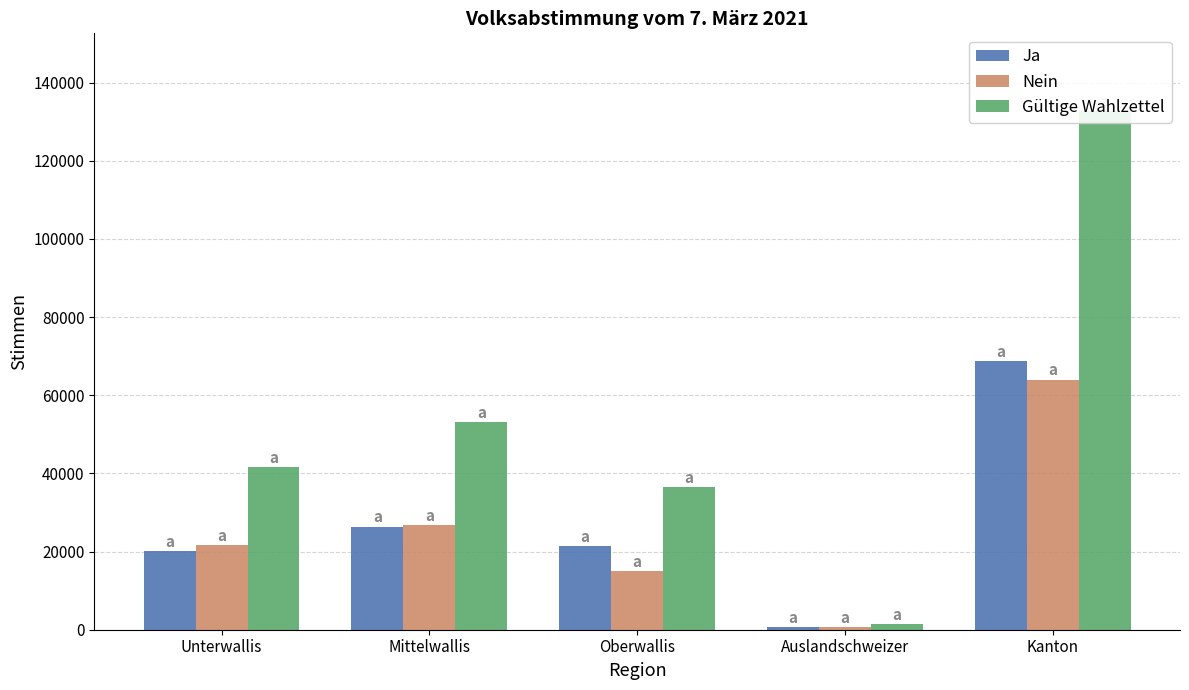

True or false: Gültige Wahlzettel has a value of 51302 at Oberwallis.

False